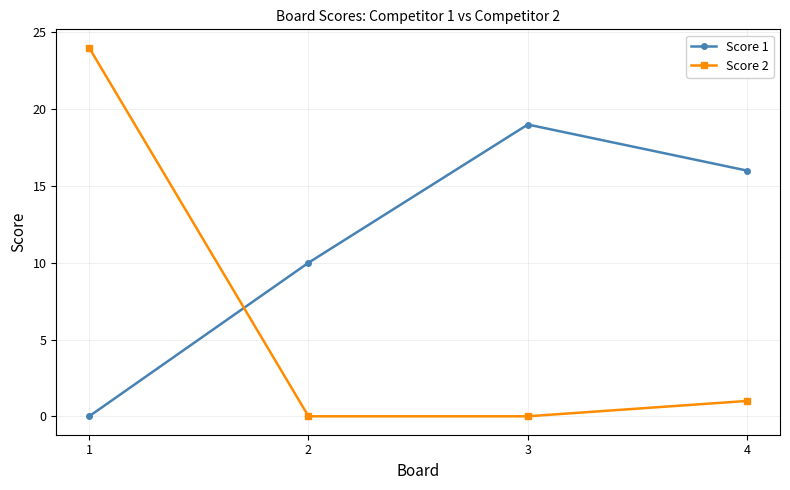

Where is Score 2 nearest to the value 12?

4